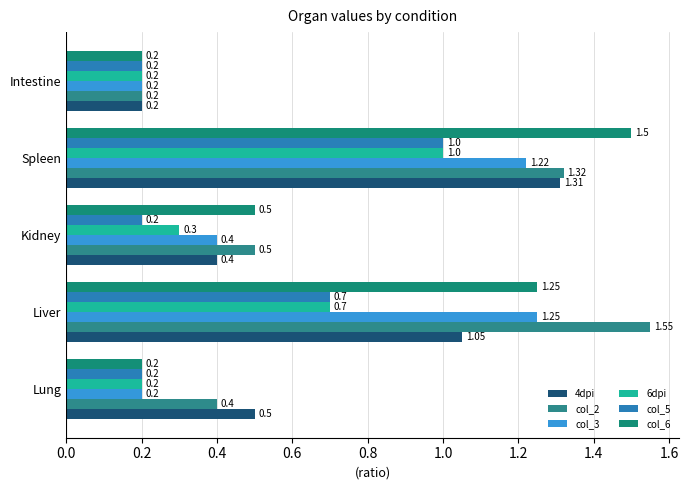

How many distinct data groups are displayed?

6